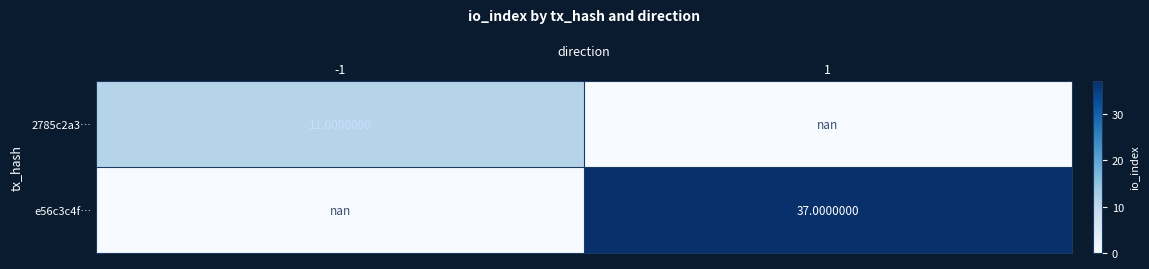

Which has a higher value, 1 or -1?

-1